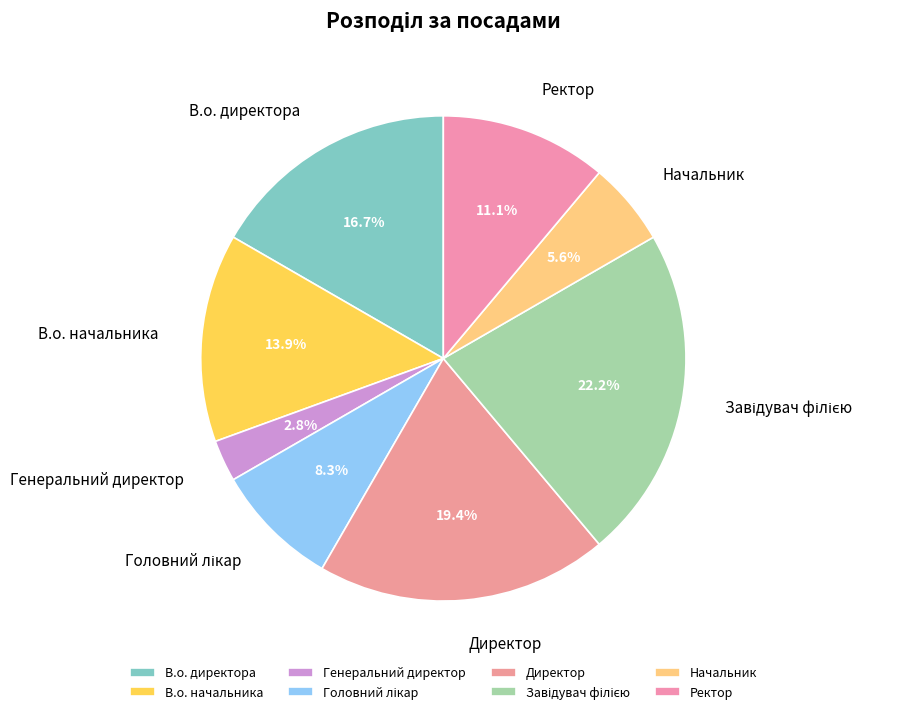

Which category has the smallest portion of the pie?

Генеральний директор